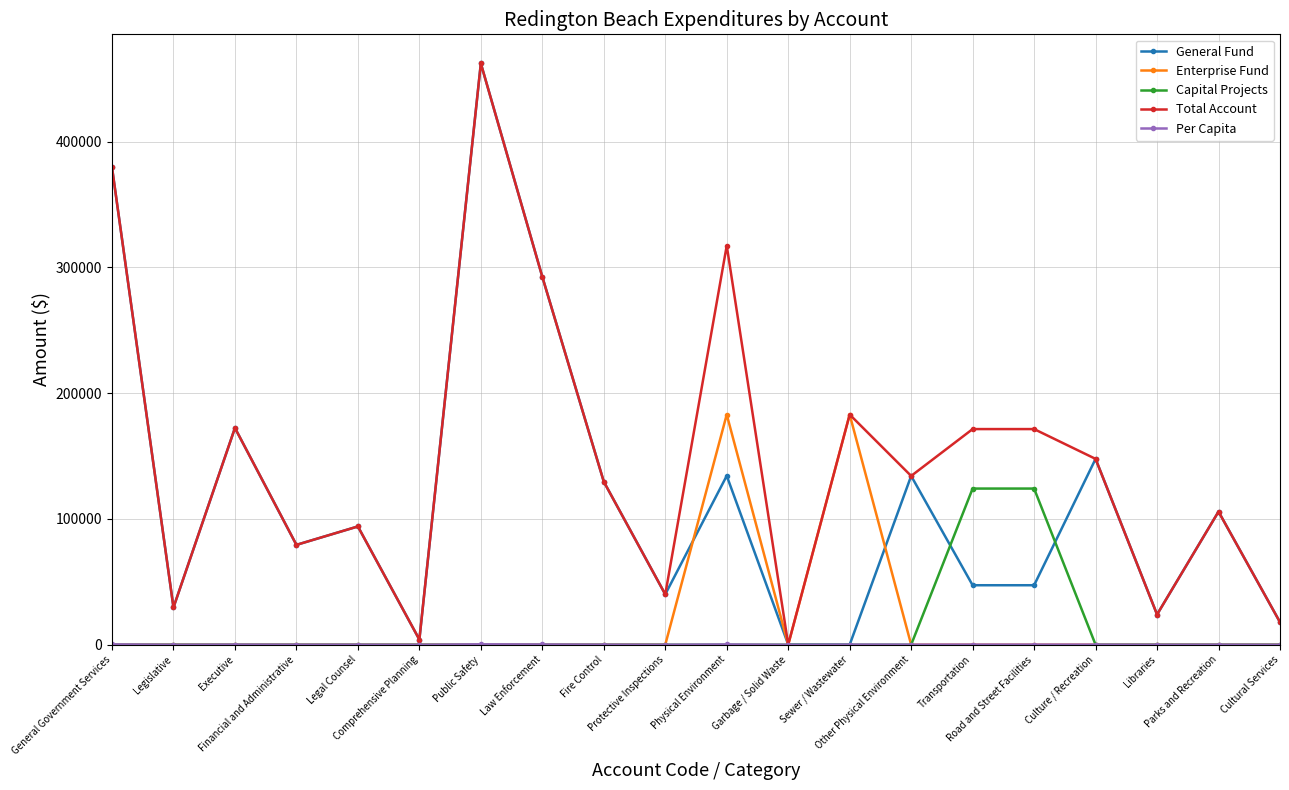

Is this an area chart (filled region under the line)?

No